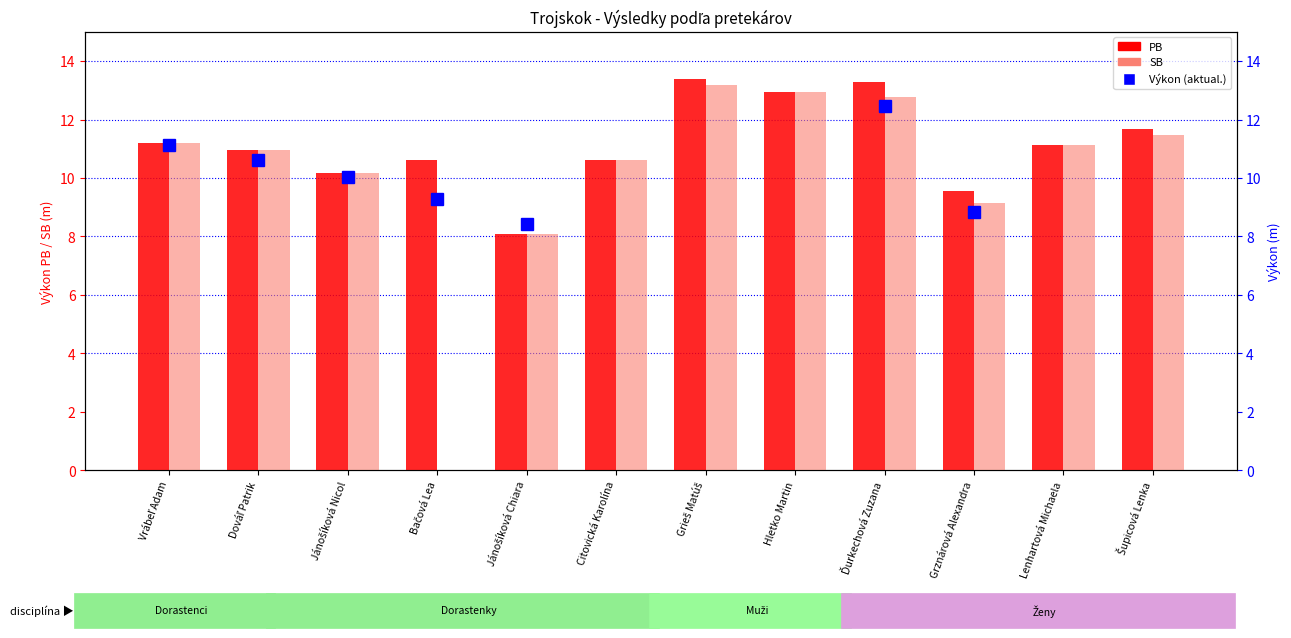

At which category does the chart reach its minimum across all series?

Bačová Lea